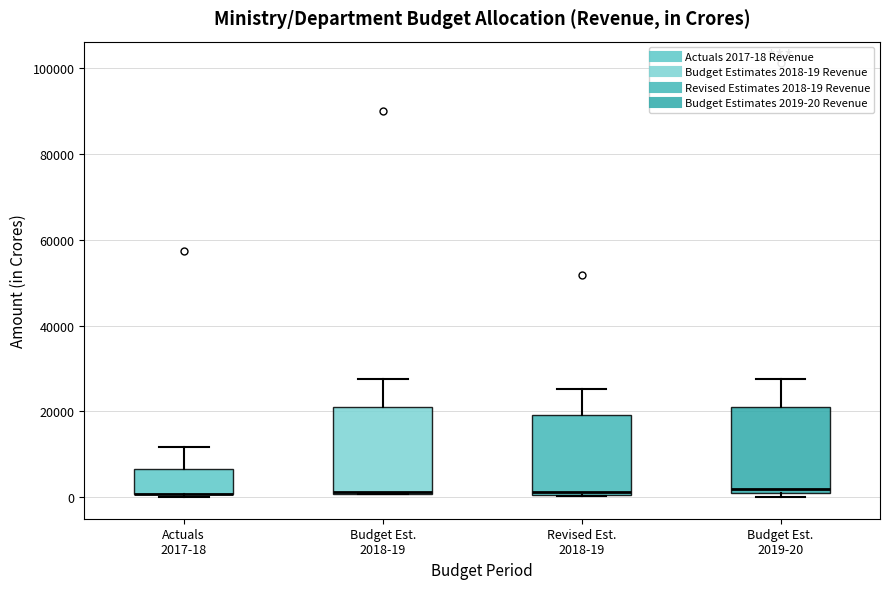

Where does the upper whisker of the box for Budget Est. 2019-20 end on the y-axis? The values are not printed on the chart, so give them approximately, as read against the axis.

28000